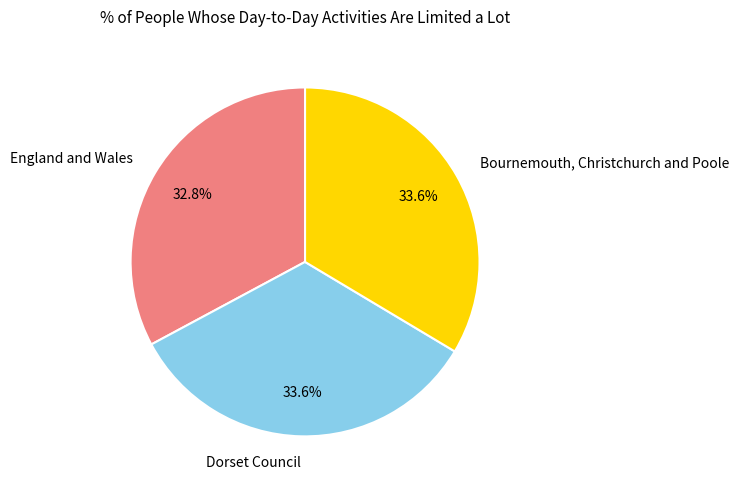

To the nearest percent, what portion does Bournemouth, Christchurch and Poole represent?

34%